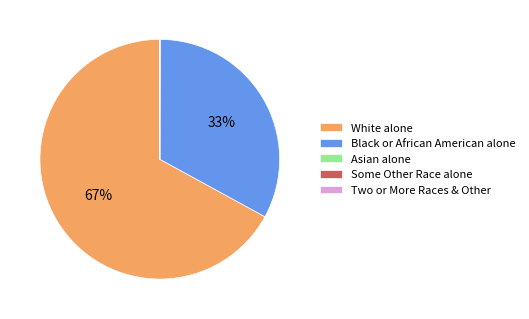

Between Black or African American alone and White alone, which is larger?

White alone